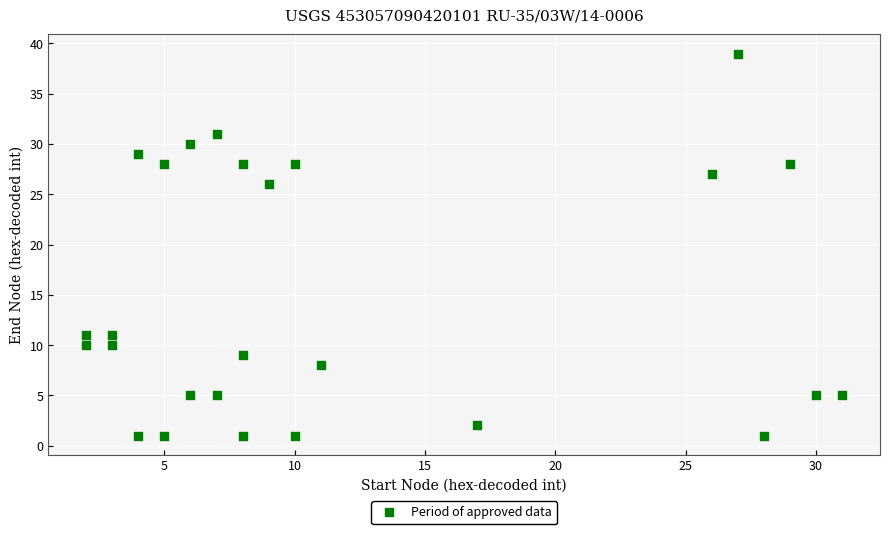

What is the range of Y values (max minus min)?

38